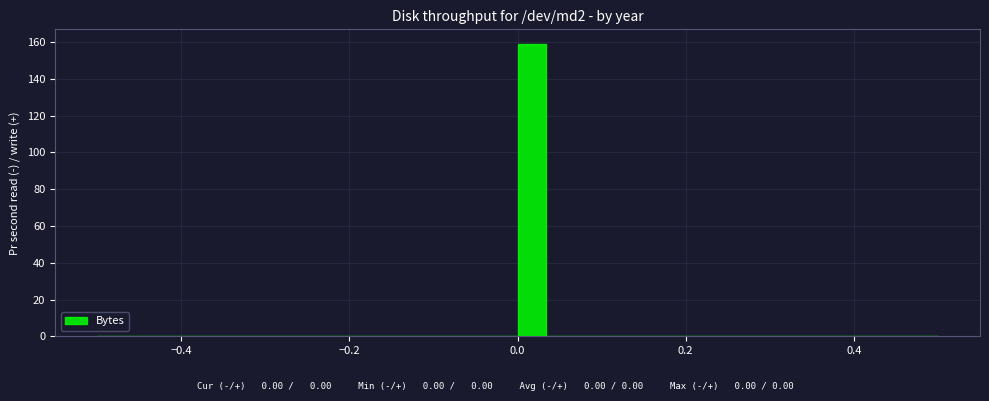

Read against the x-axis, roughly where is the centre of the tallest bar?

0.02